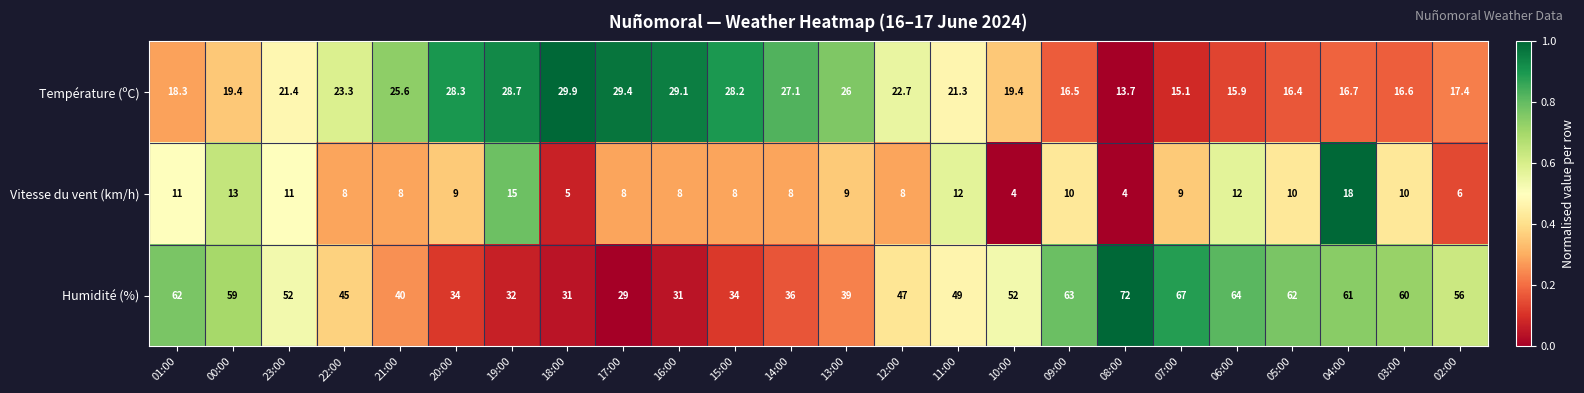

At which category is the sum across all series the highest?

04:00